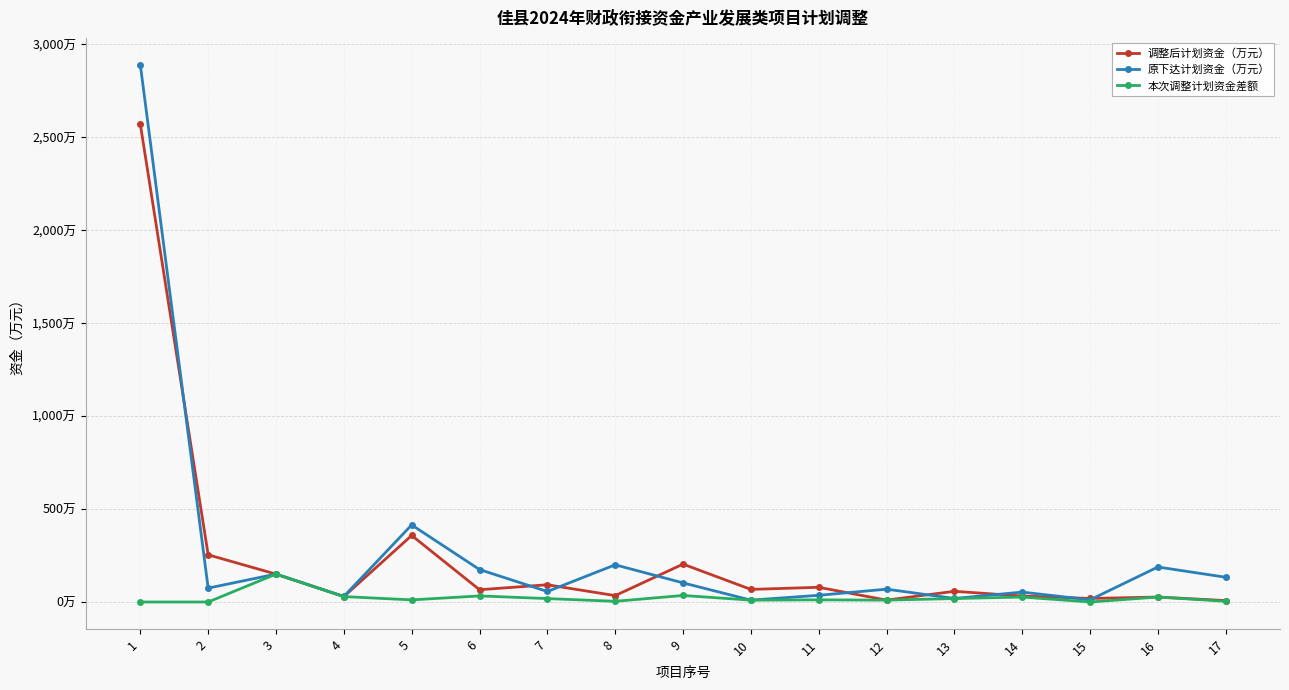

True or false: 原下达计划资金（万元） and 本次调整计划资金差额 intersect in this chart.

False